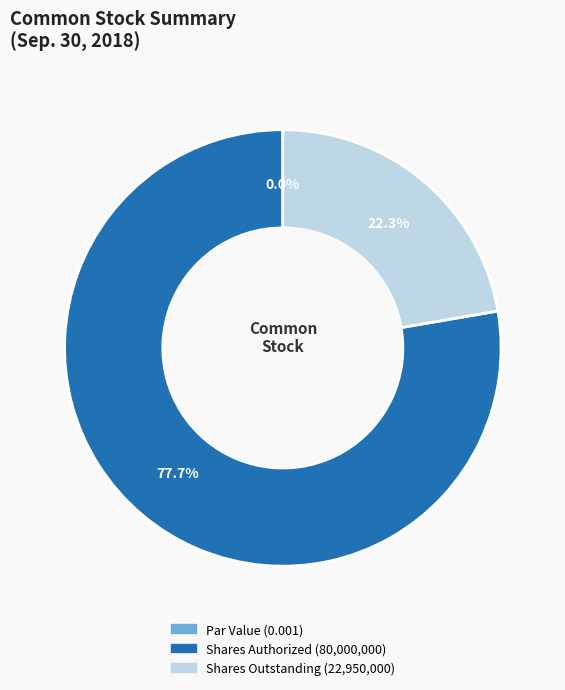

Rank the categories by value from lowest to highest.

Common stock, par value, Common stock, shares outstanding, Common stock, shares authorized